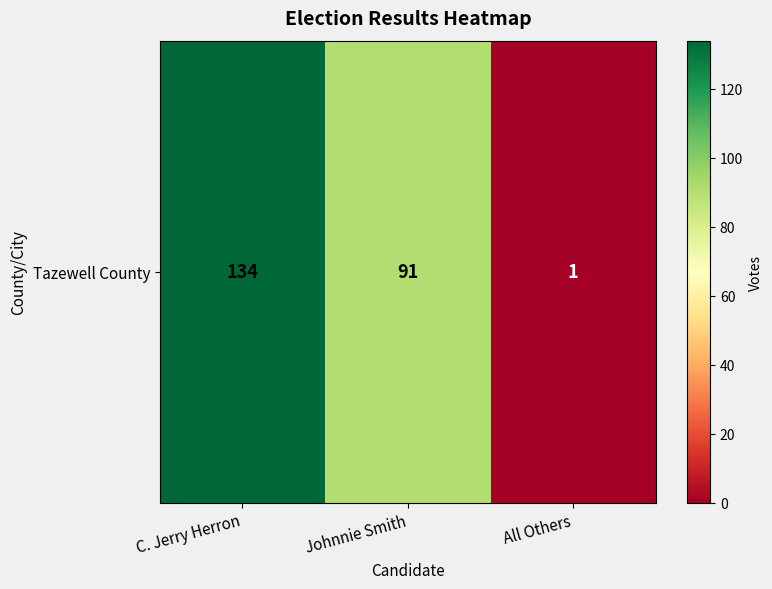

What is the difference between the values at Johnnie Smith and All Others?

90